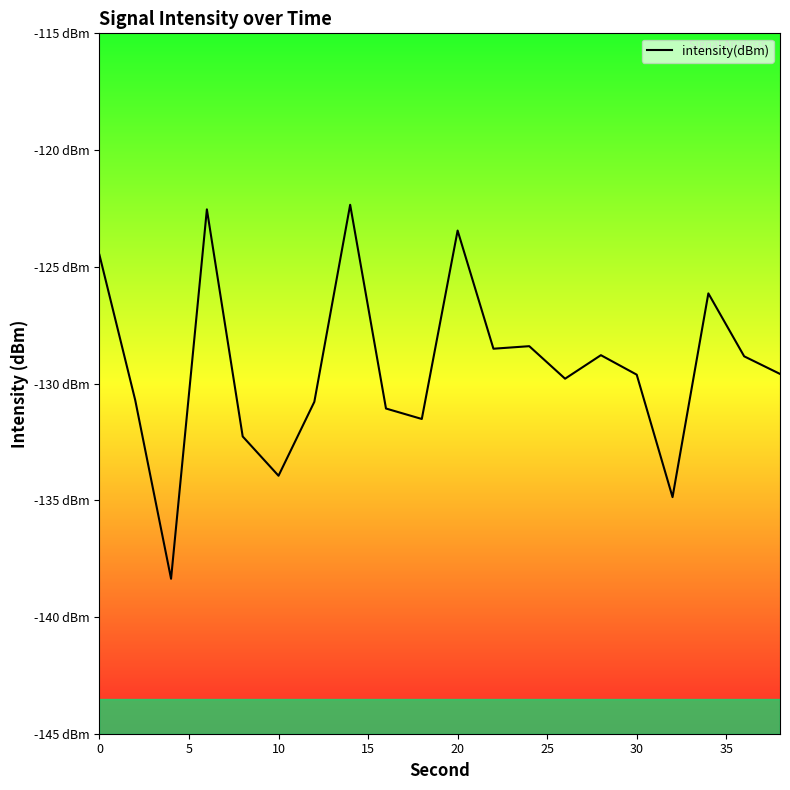

Is this an area chart (filled region under the line)?

No